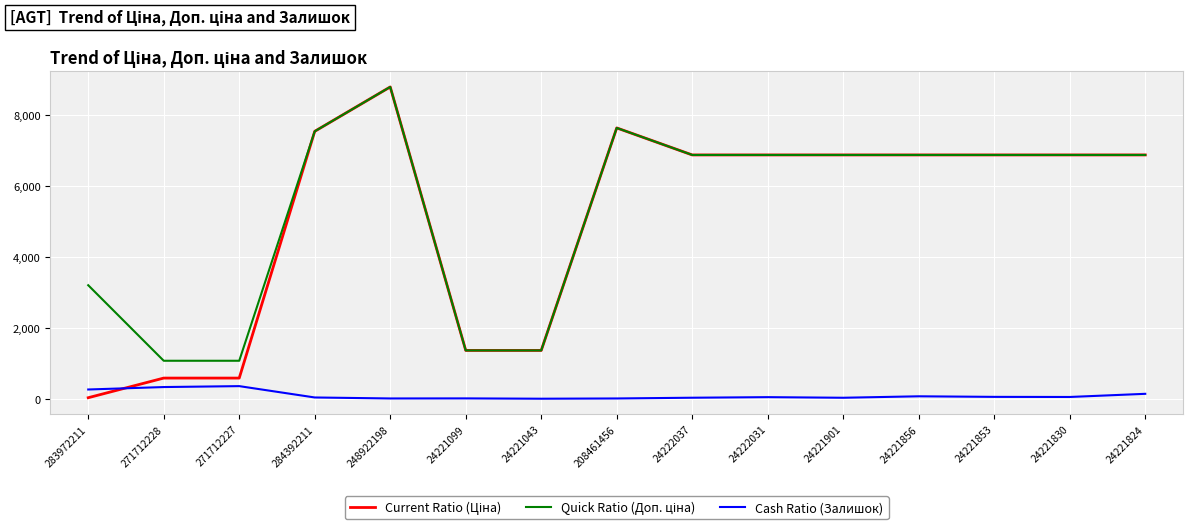

At which category does the chart reach its peak across all series?

248922198